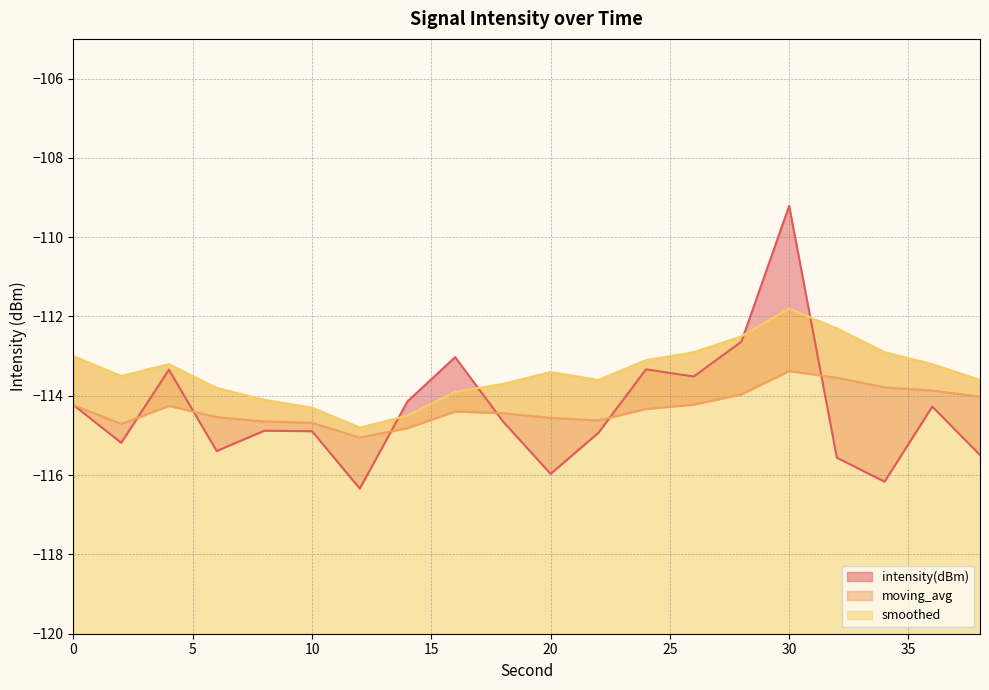

At how many categories does at least one series exceed -115?

20